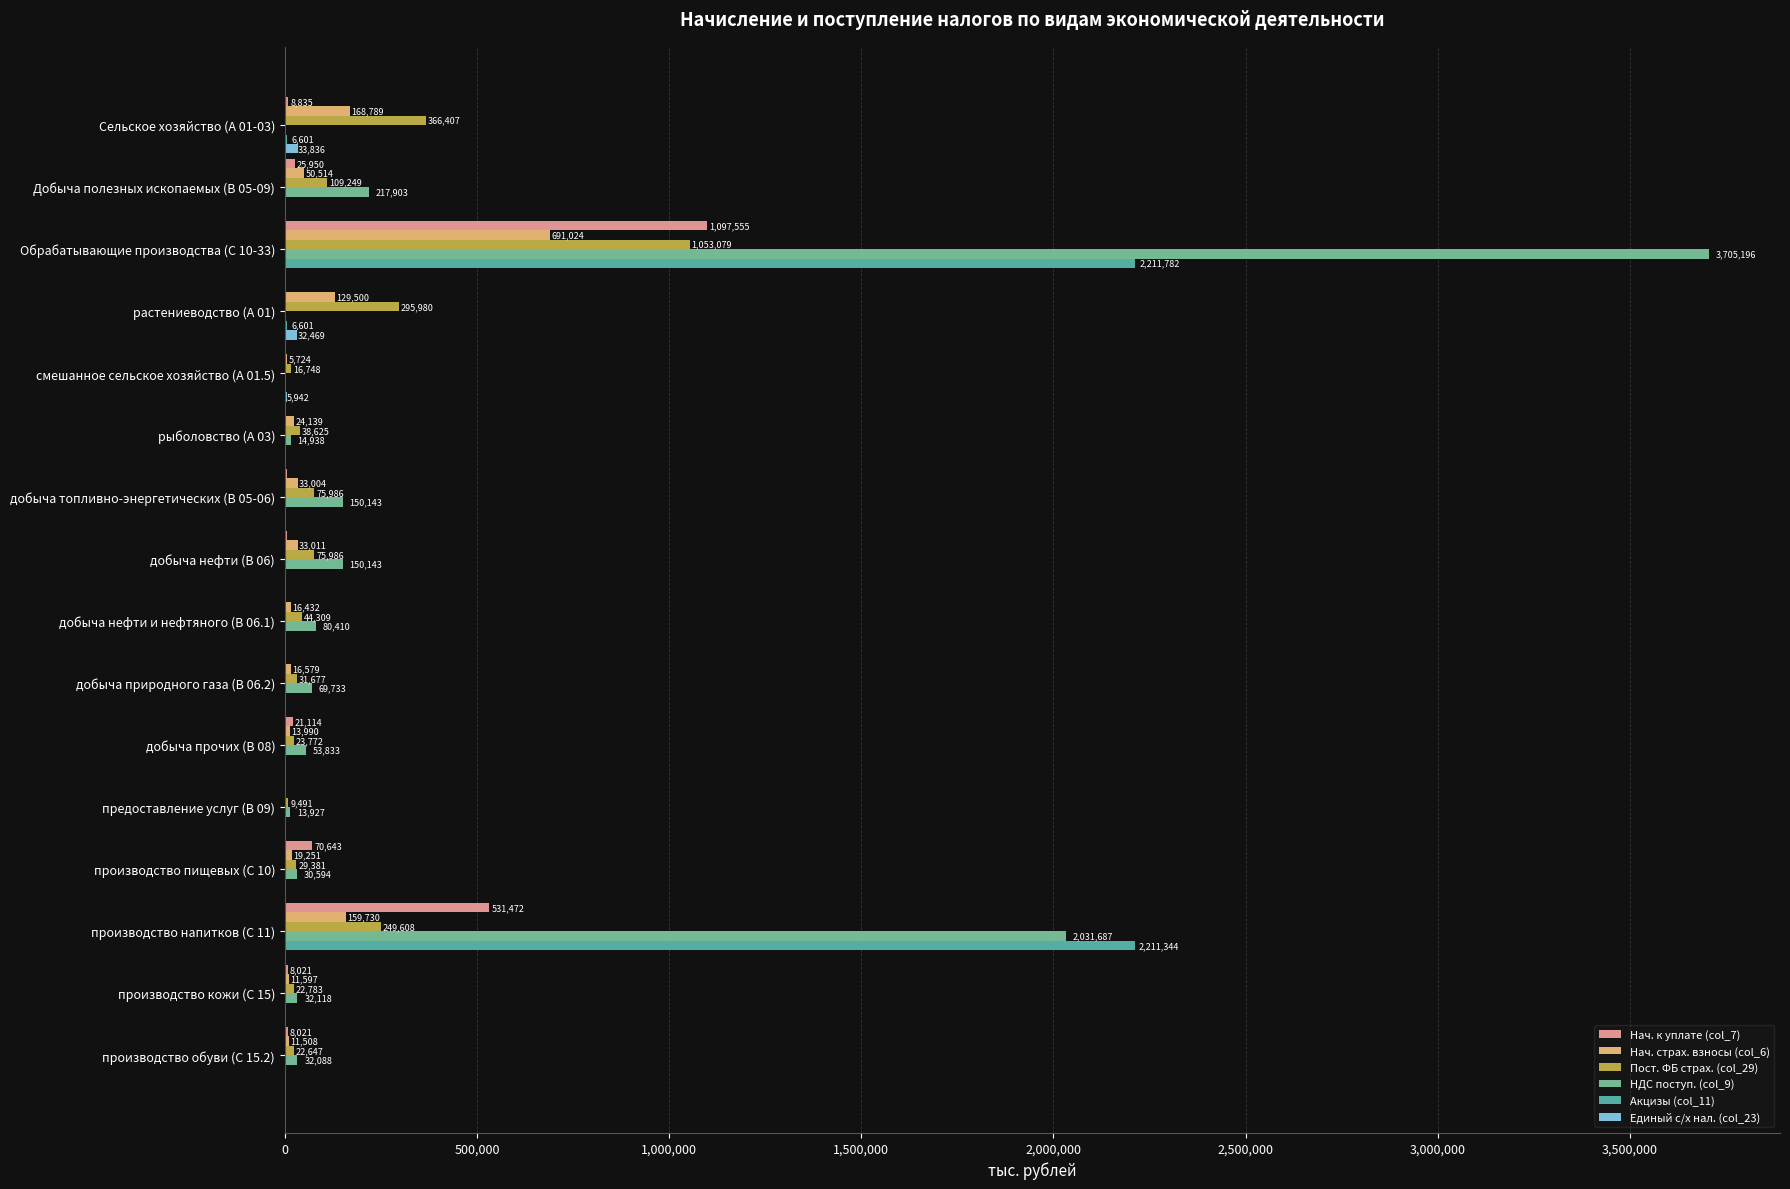

How many categories are shown in the chart?

16